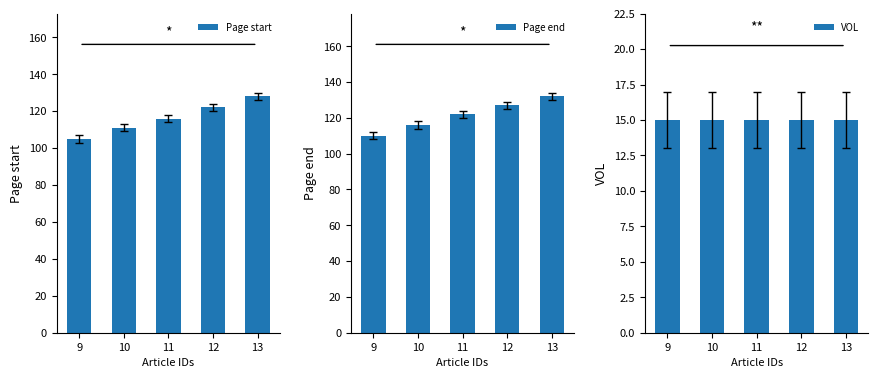

Reading left to right, list all the values displayed in this chart.

Page start: 9=105	10=111	11=116	12=122	13=128
Page end: 9=110	10=116	11=122	12=127	13=132
VOL: 9=15	10=15	11=15	12=15	13=15